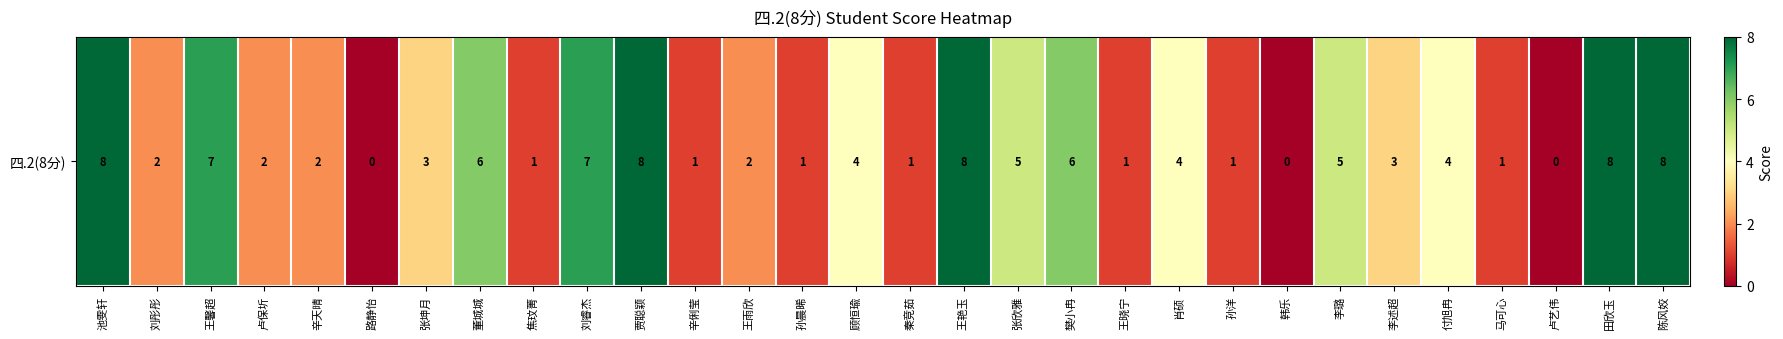

Reading left to right, extract all data points from this chart.

8	2	7	2	2	0	3	6	1	7	8	1	2	1	4	1	8	5	6	1	4	1	0	5	3	4	1	0	8	8